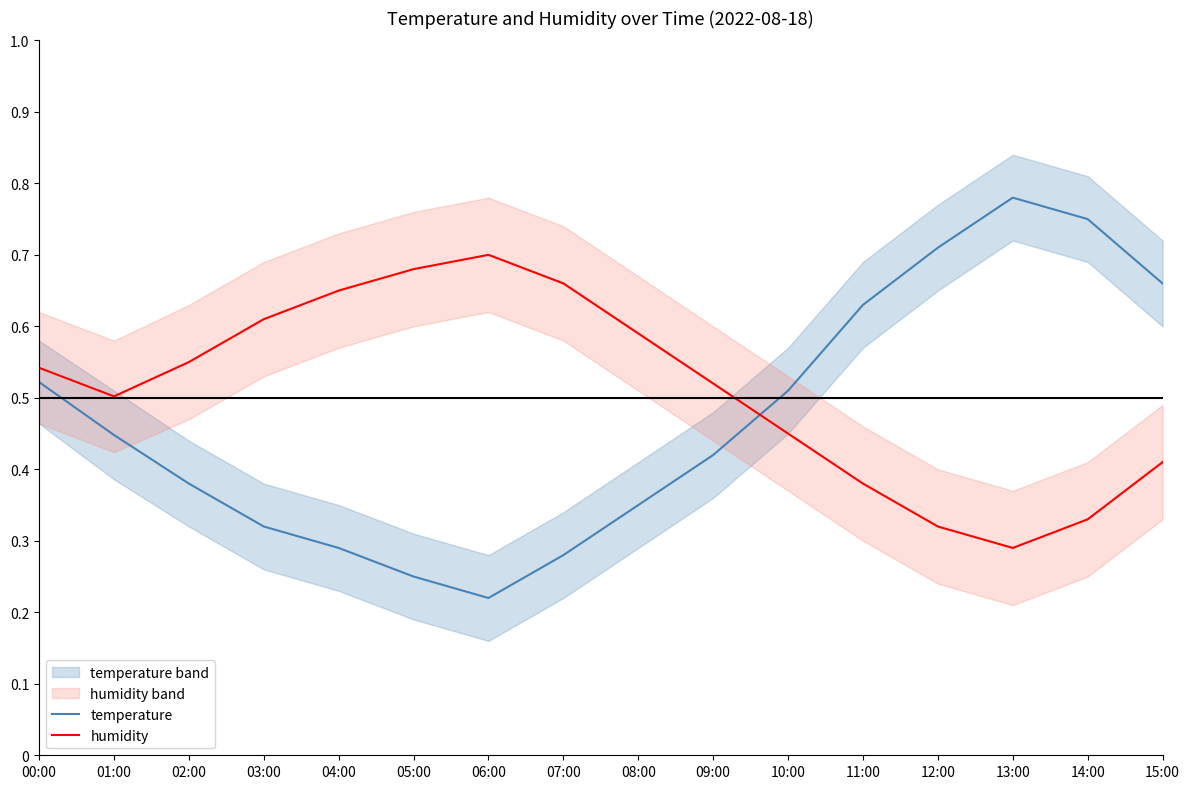

At which category is the sum across all series the highest?

14:00